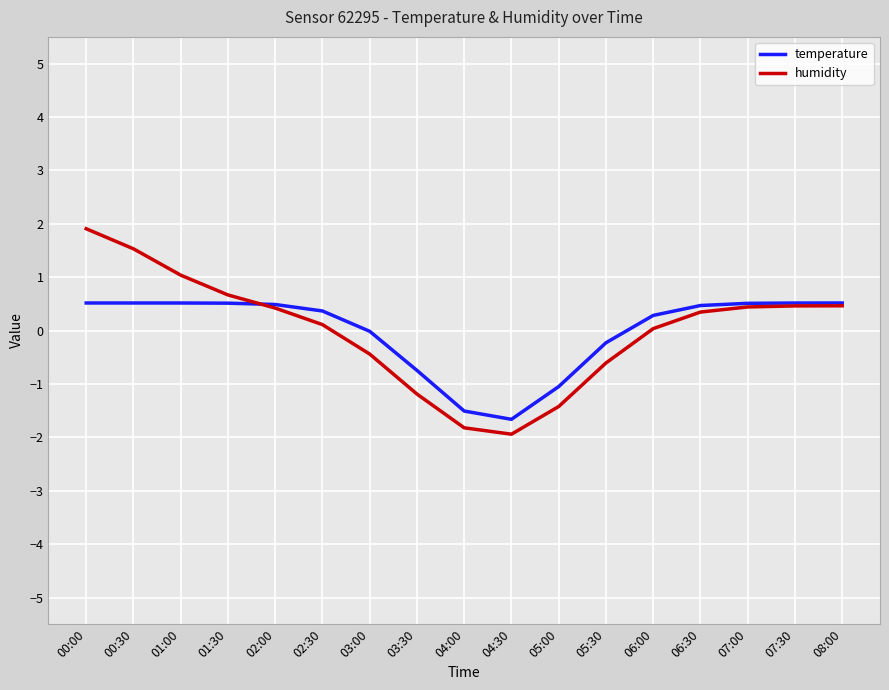

Between 00:00 and 07:30, which series saw the biggest shift?

humidity